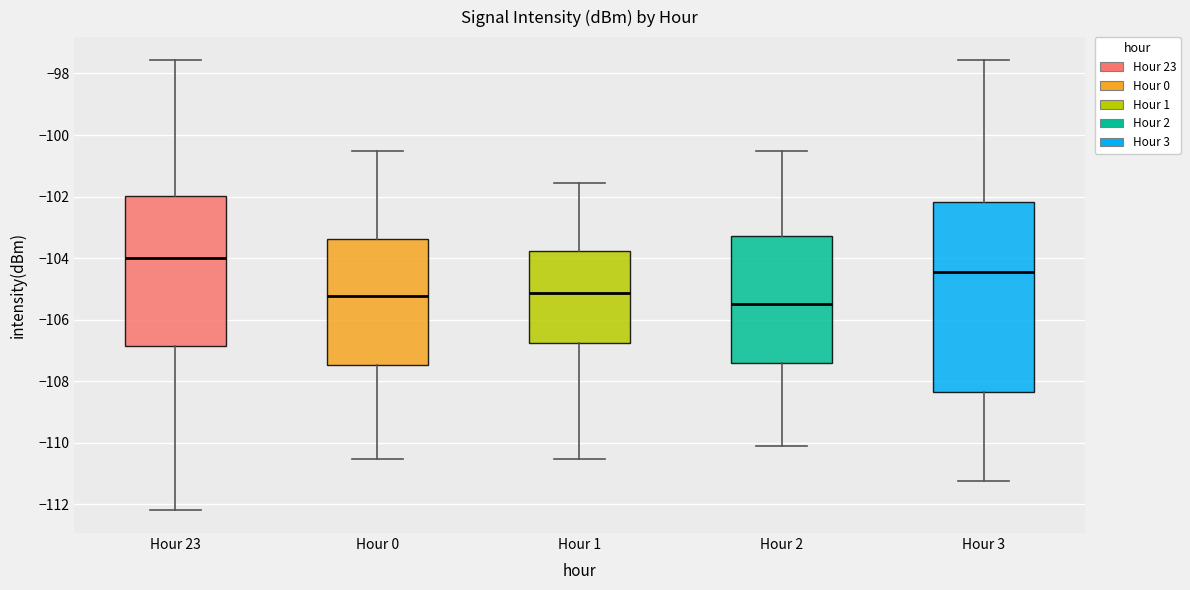

Which box has the lowest median line?

Hour 2